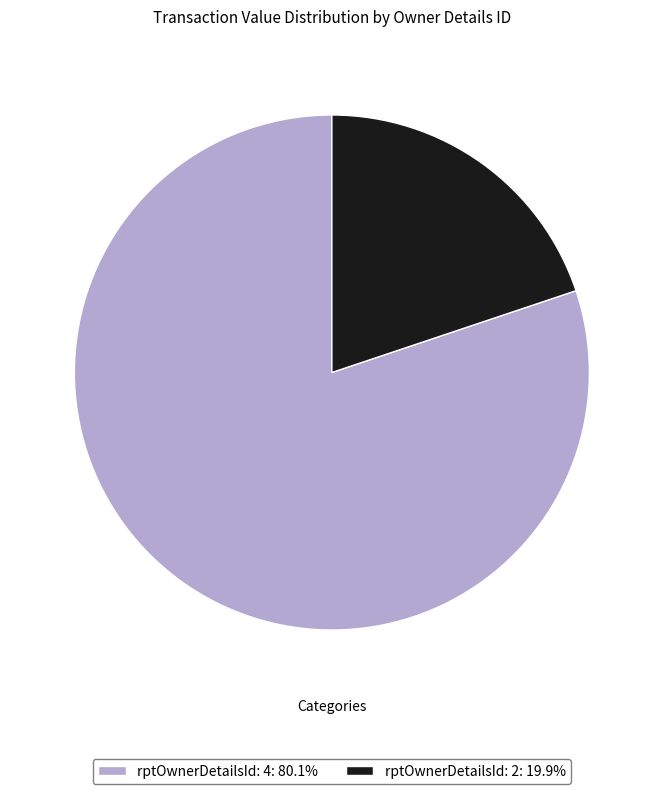

Combined, do rptOwnerDetailsId: 2: 19.9% and rptOwnerDetailsId: 4: 80.1% account for over 50%?

Yes